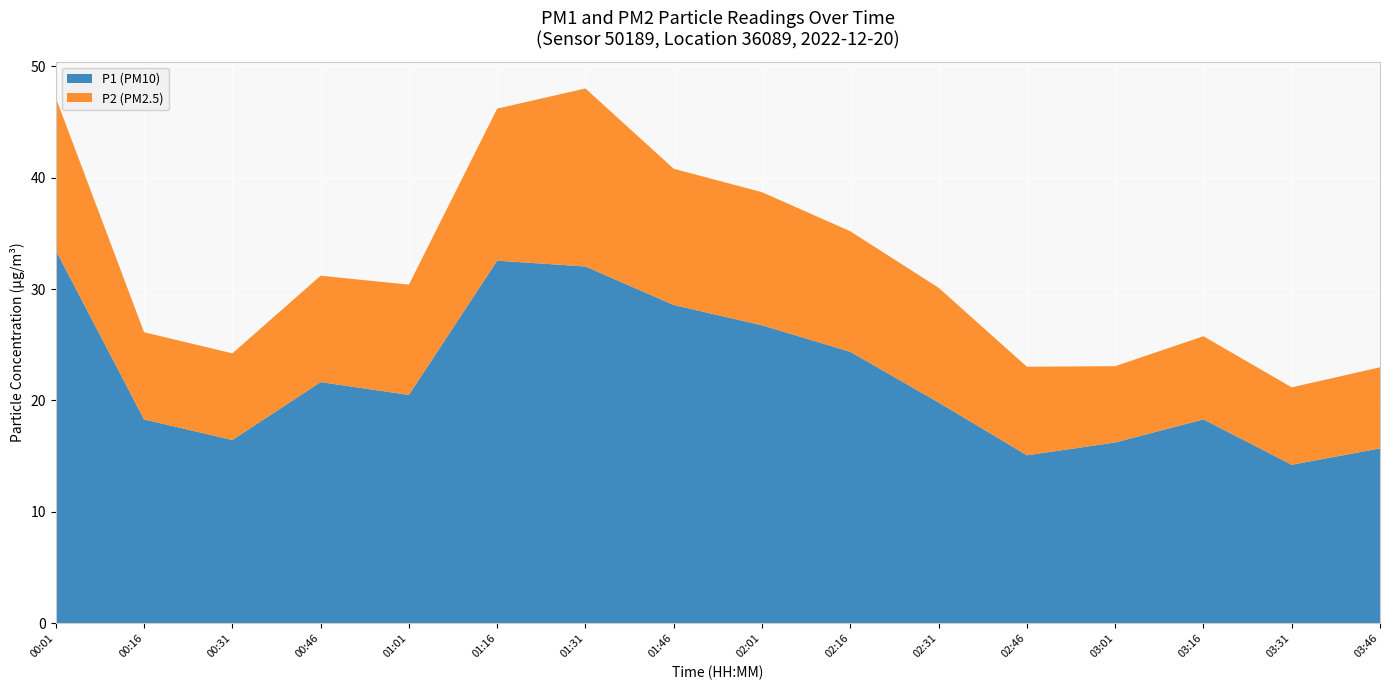

Reading right to left, what are all the values shown in this chart?

P1: 15.7	14.2	18.3	16.2	15.1	19.8	24.4	26.8	28.6	32.0	32.5	20.5	21.6	16.4	18.3	33.5
P2: 7.3	7.0	7.5	6.8	8.0	10.3	10.8	11.9	12.2	16.0	13.7	9.9	9.6	7.8	7.8	13.7